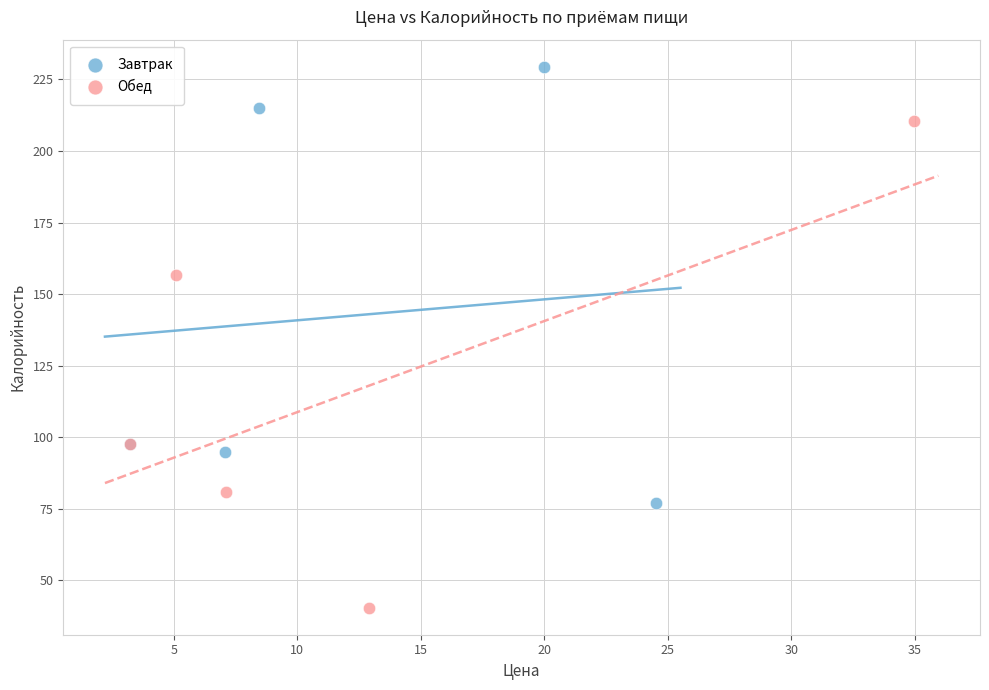

Which series contains the lowest Y value?

Обед